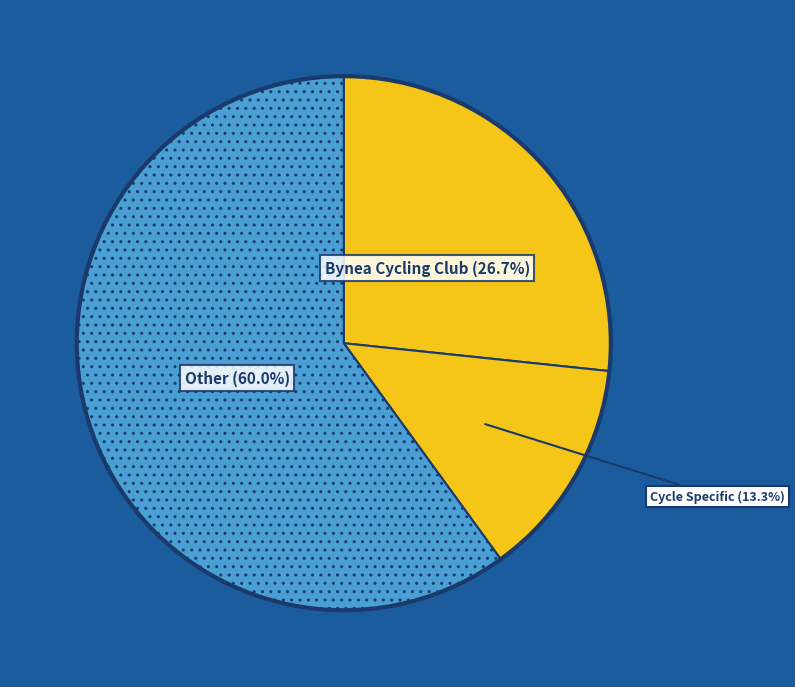

How many segments does this pie chart have?

3